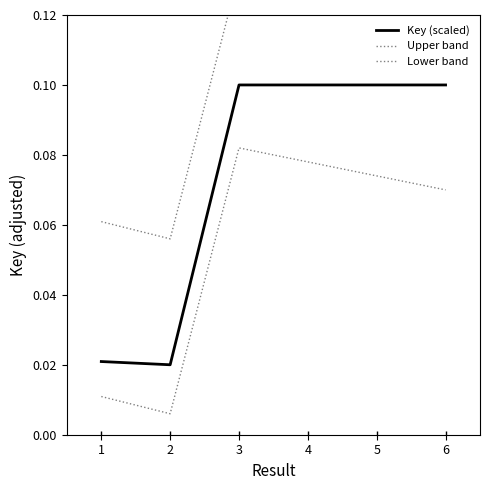

The Key (scaled) series shows 0.0 at 1. True or false?

True